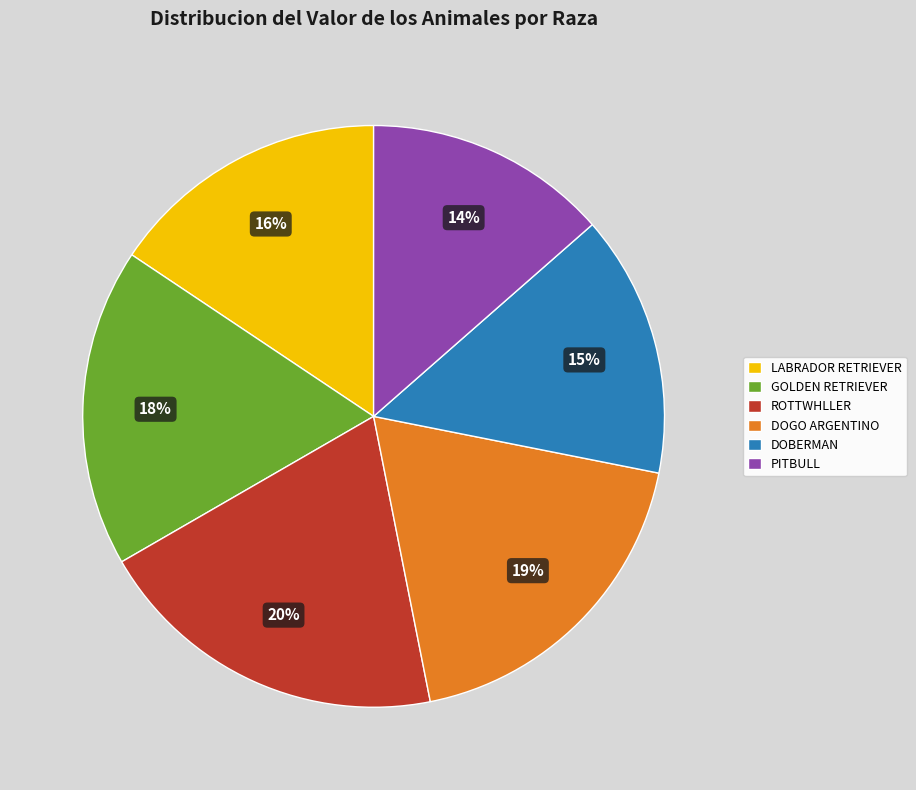

Does GOLDEN RETRIEVER represent more than half of the total?

No